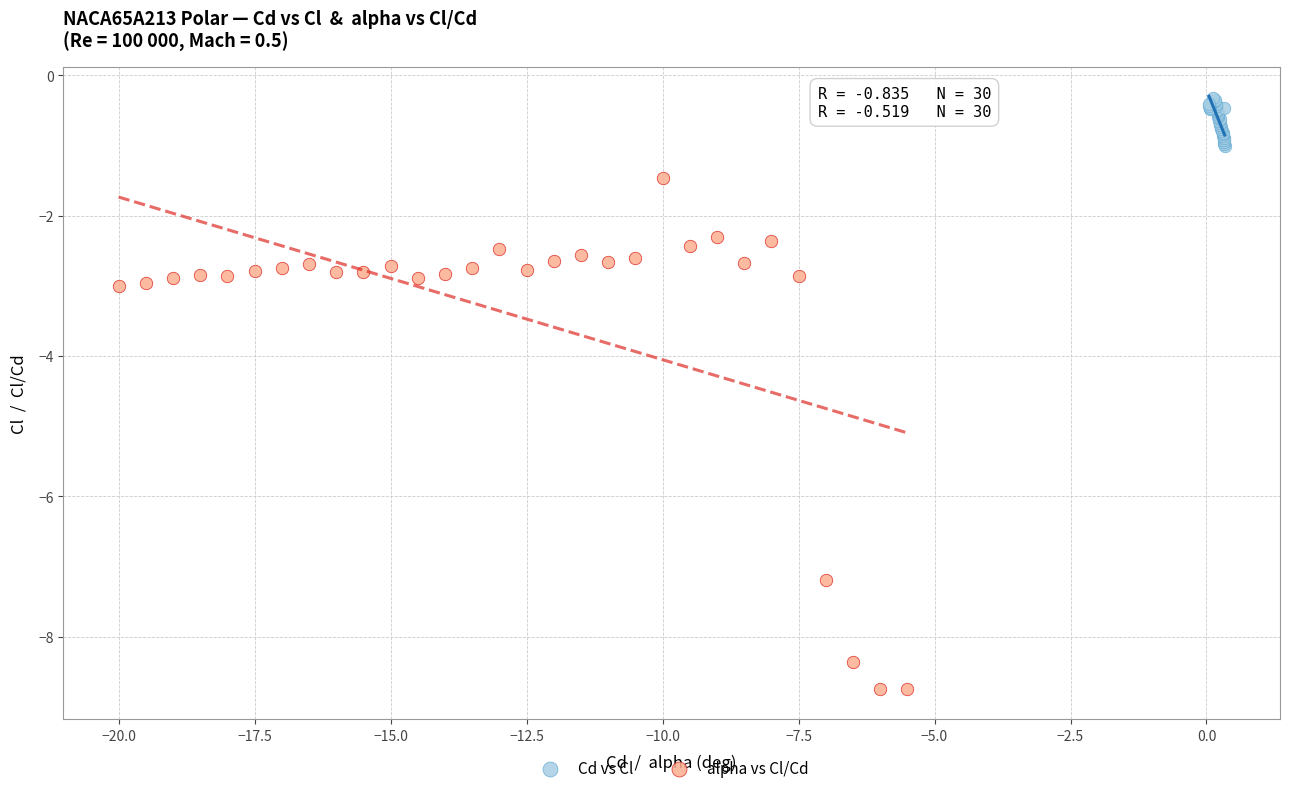

Which series has the widest spread of Y values?

alpha vs Cl/Cd